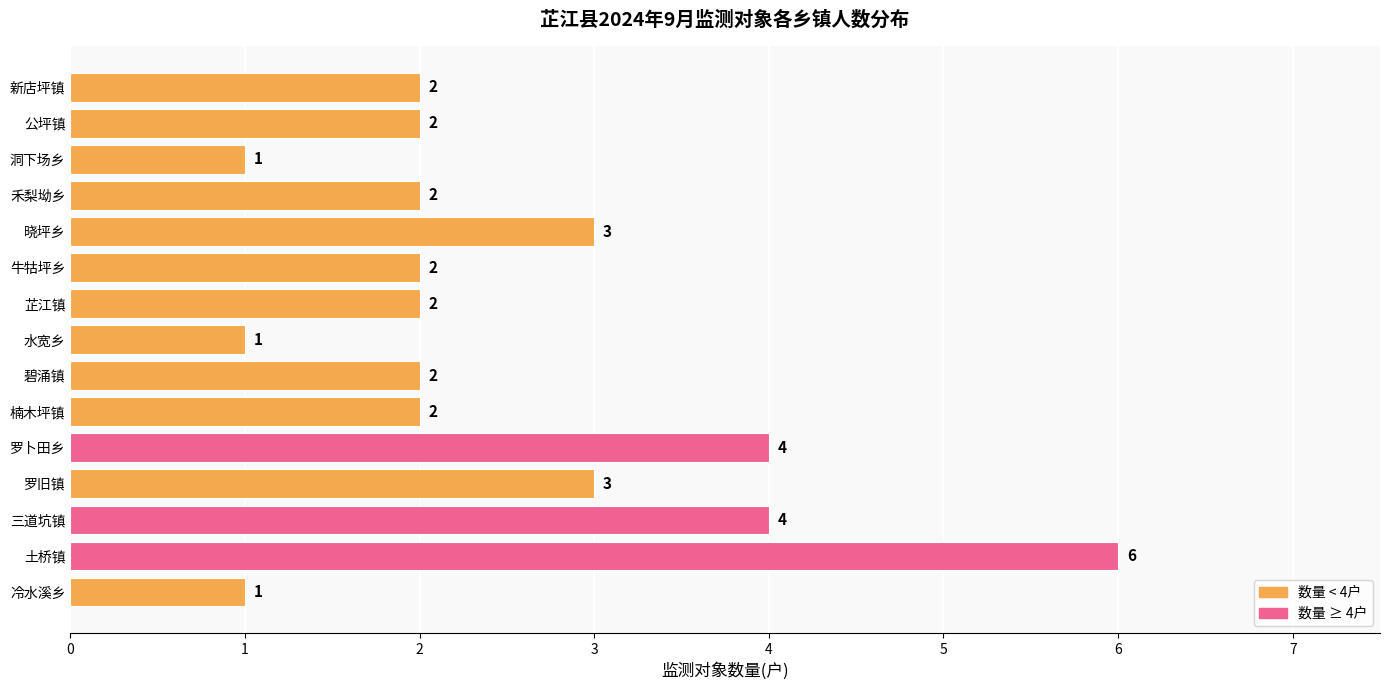

Is it true that the value at 牛牯坪乡 is 2?

True